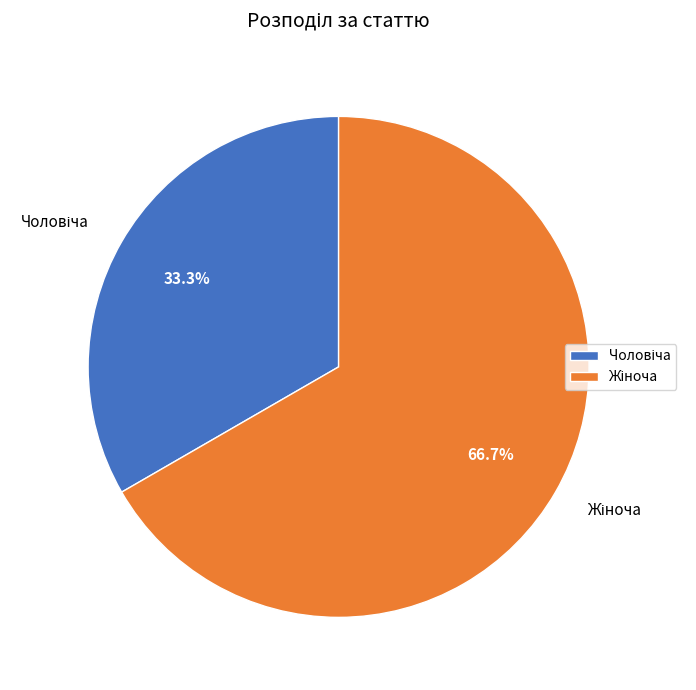

Is there any slice that represents more than half of the pie?

Yes